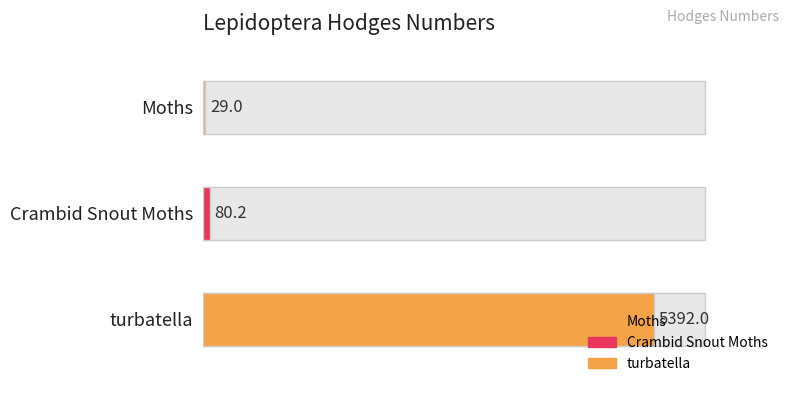

List the labels in order of value, largest first.

turbatella, Crambid Snout Moths, Moths